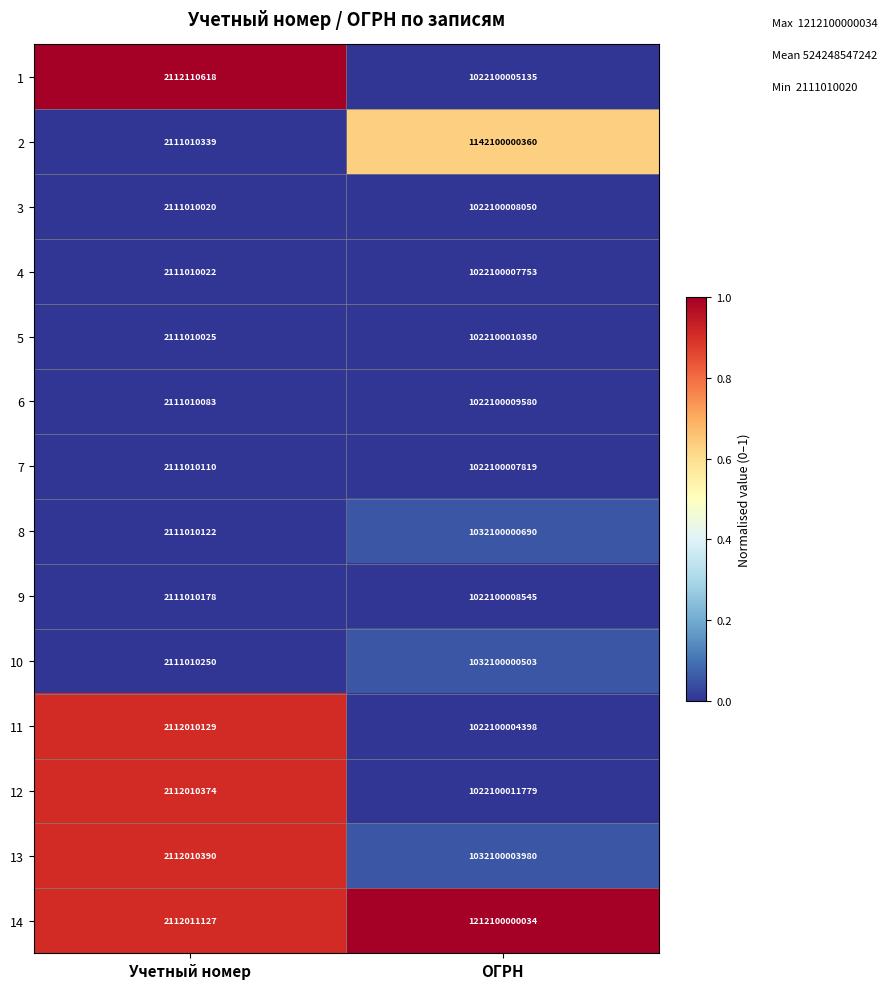

True or false: 14 has a value of 775438905447 at ОГРН.

False